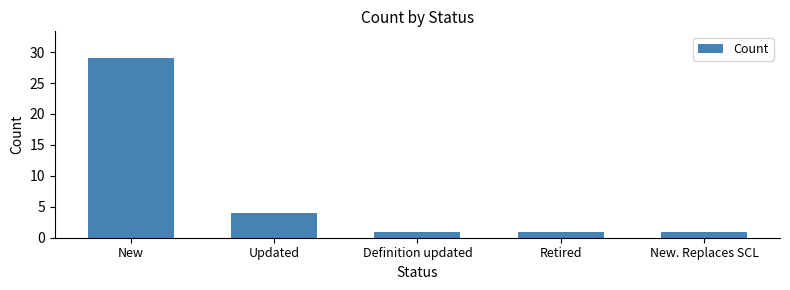

How many values are between 1 and 4?

4